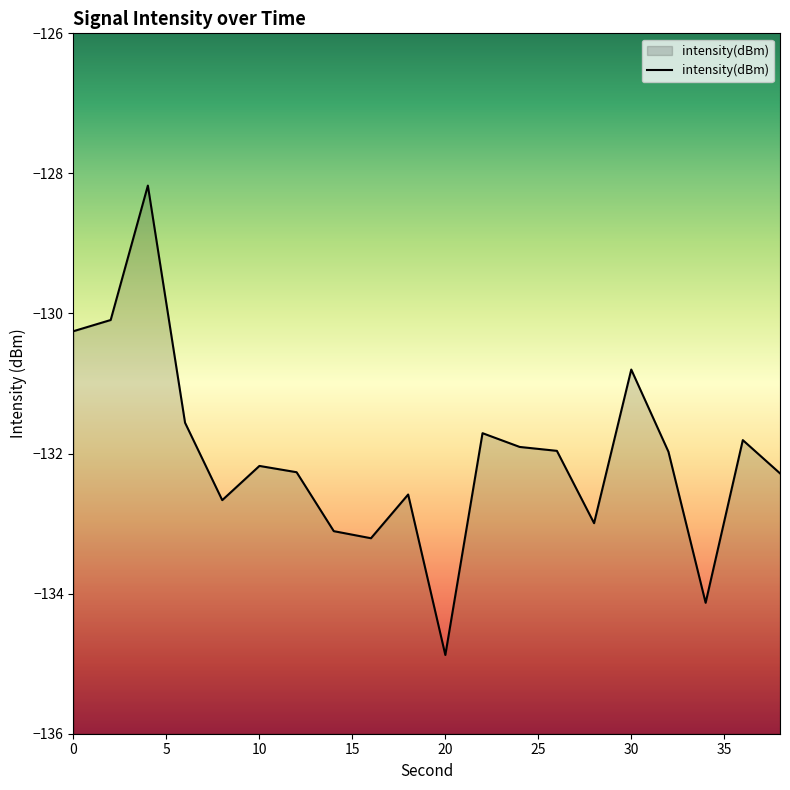

The value at 28 is -59.7. True or false?

False